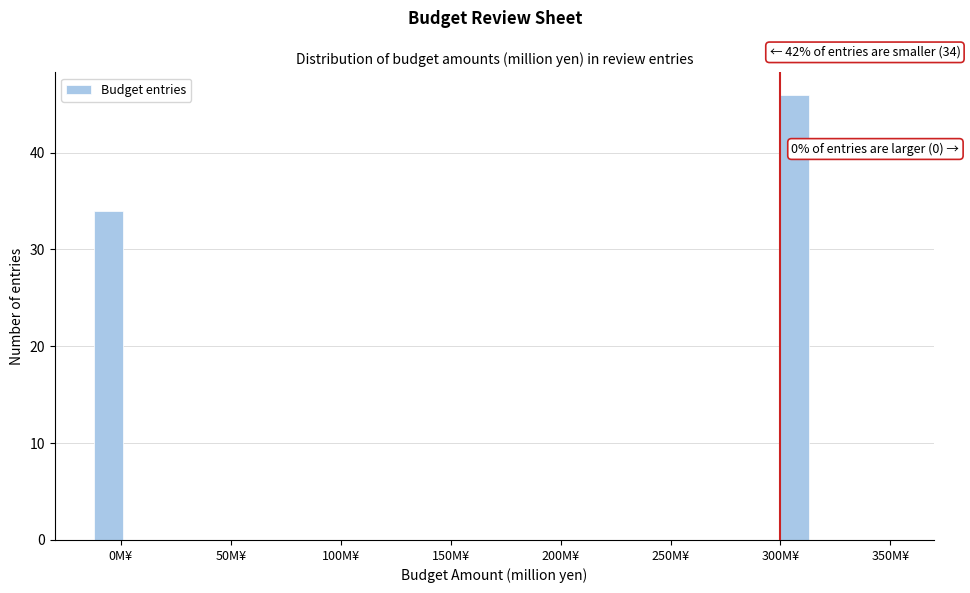

Around what value on the x-axis is the tallest bar? Give the approximate position of its centre, as read against the axis.

305